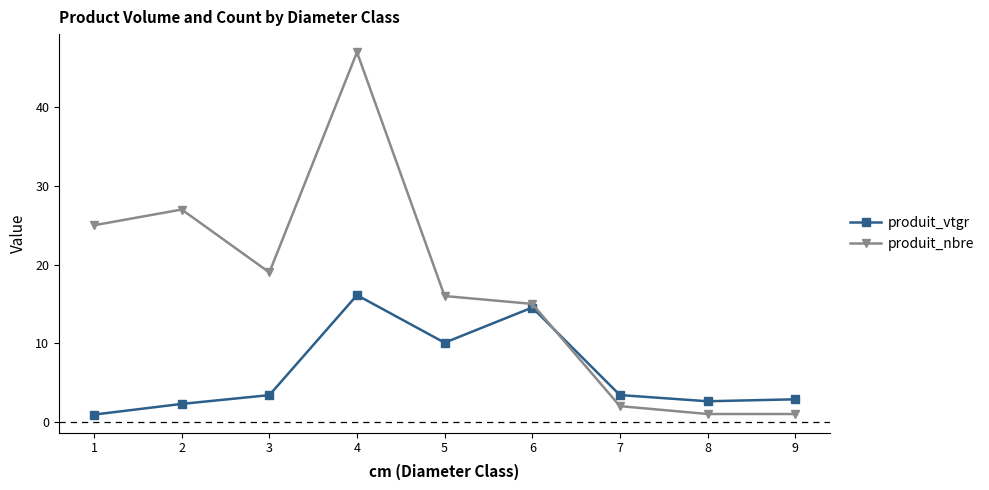

At which label does produit_nbre first exceed 16?

1